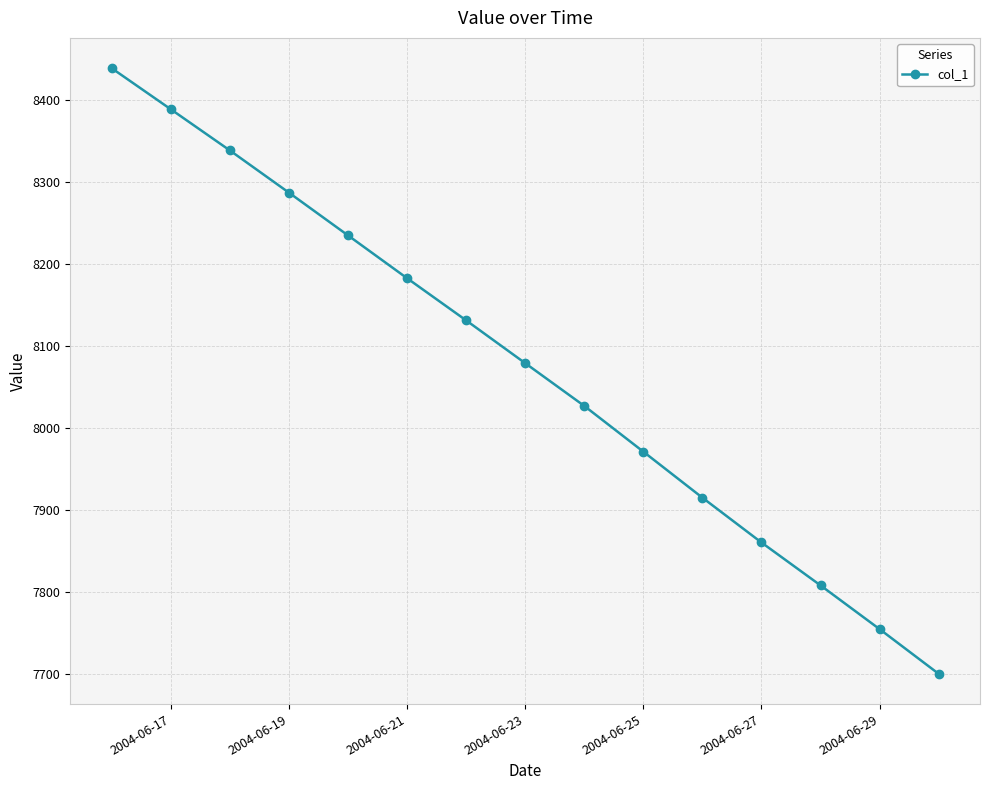

What is the greatest value displayed?

8439.1